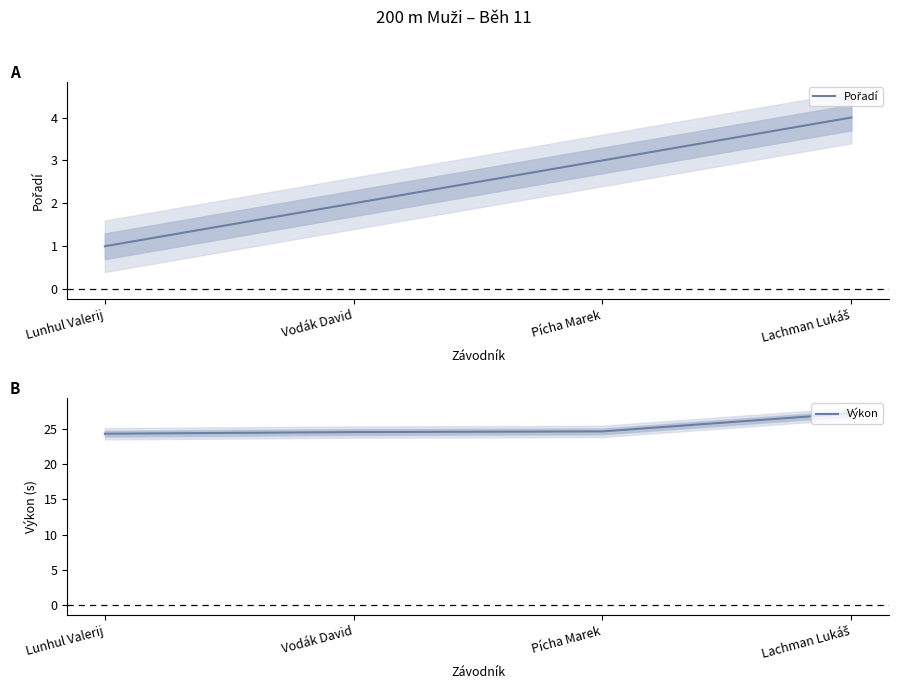

Reading left to right, list all the values displayed in this chart.

Pořadí: Lunhul Valerij=1.0	Vodák David=2.0	Pícha Marek=3.0	Lachman Lukáš=4.0
Výkon: Lunhul Valerij=24.3	Vodák David=24.5	Pícha Marek=24.6	Lachman Lukáš=27.2